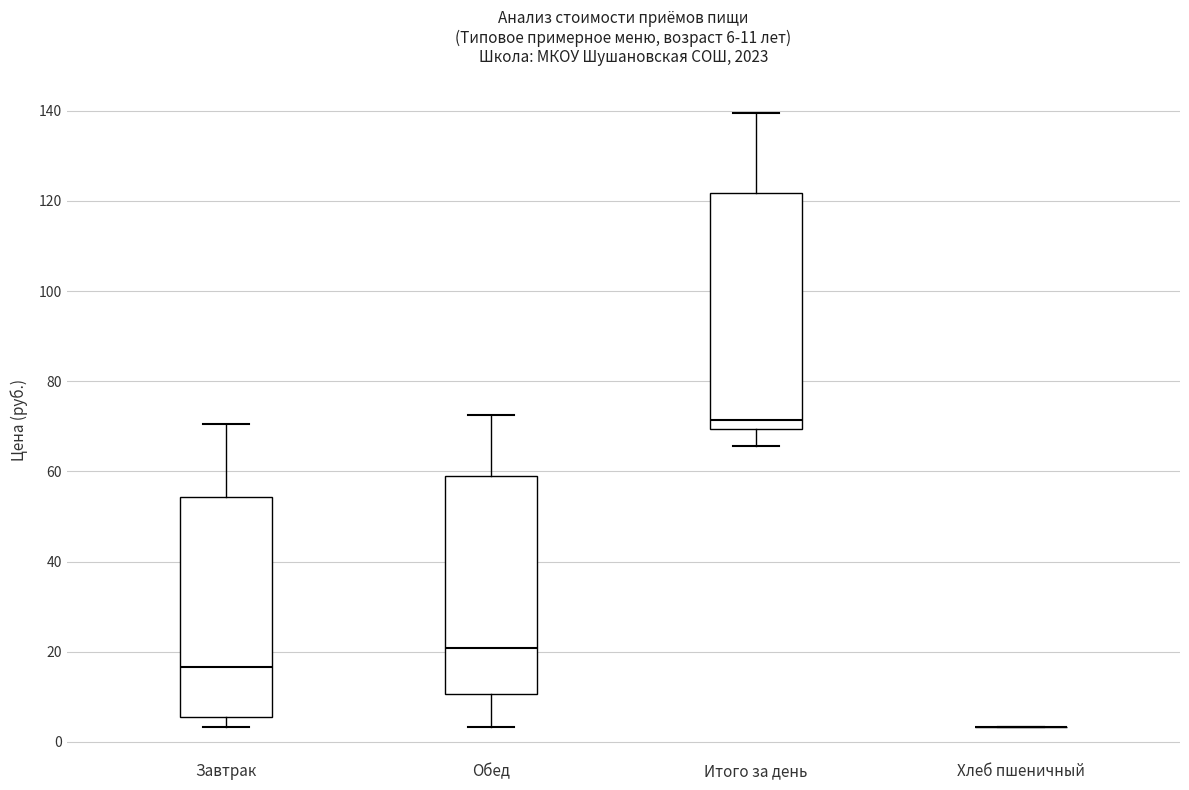

Which box is the tallest, from its lower edge to its upper edge?

Итого за день